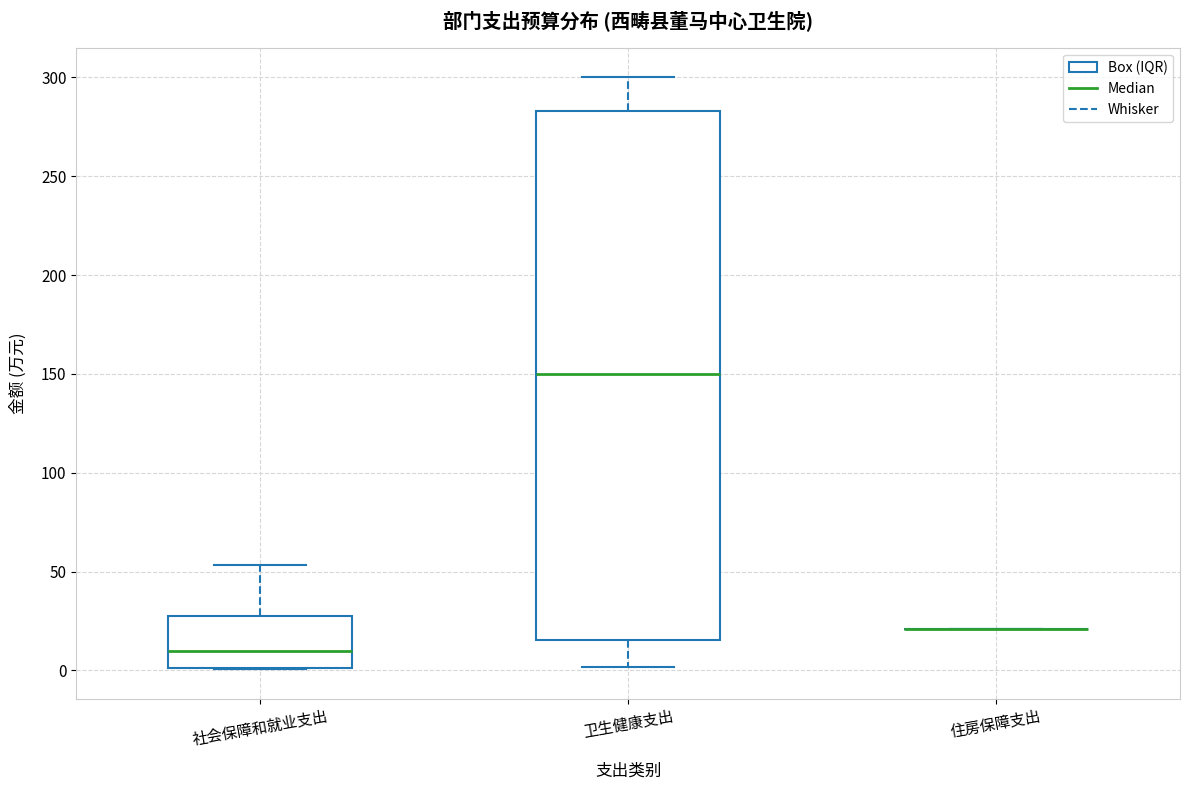

Reading left to right, transcribe this box plot: for each box, give where its median line is, the range the box spans, and where its two whiskers end, as read against the y-axis. The values are not printed on the chart, so give them approximately, as read against the axis.

社会保障和就业支出: median 10, box 0 to 30, whiskers 0 to 55
卫生健康支出: median 150, box 15 to 285, whiskers 0 to 300
住房保障支出: box collapsed to a line at 20, whiskers 20 to 20